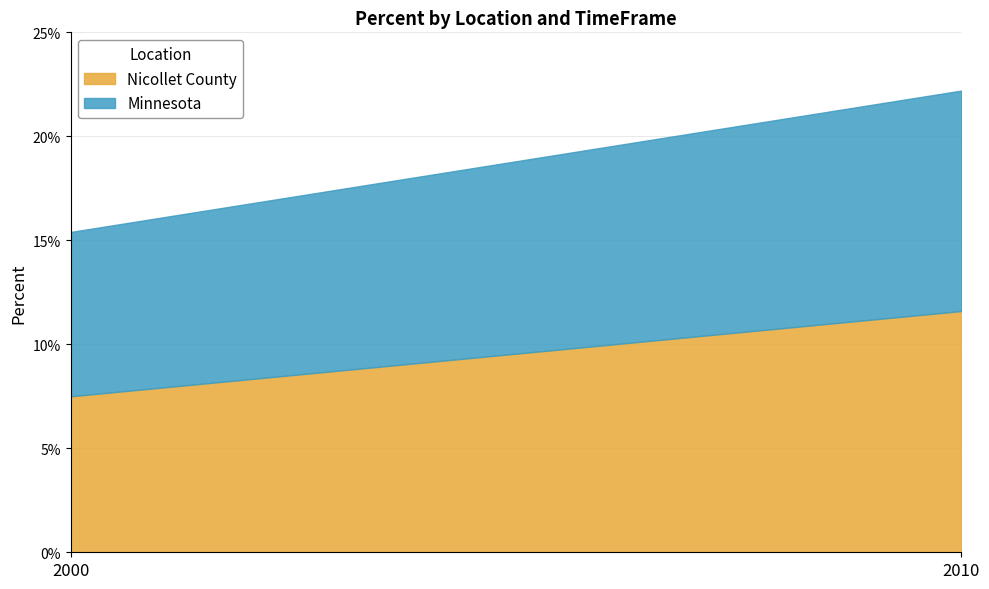

Count the number of categories in the chart.

2